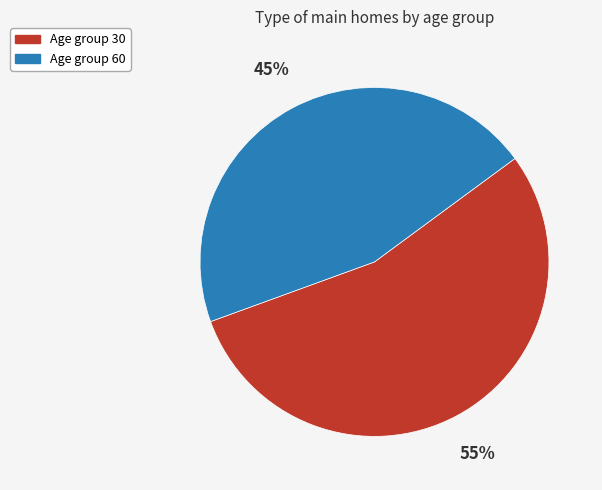

Count the number of slices in the pie.

2